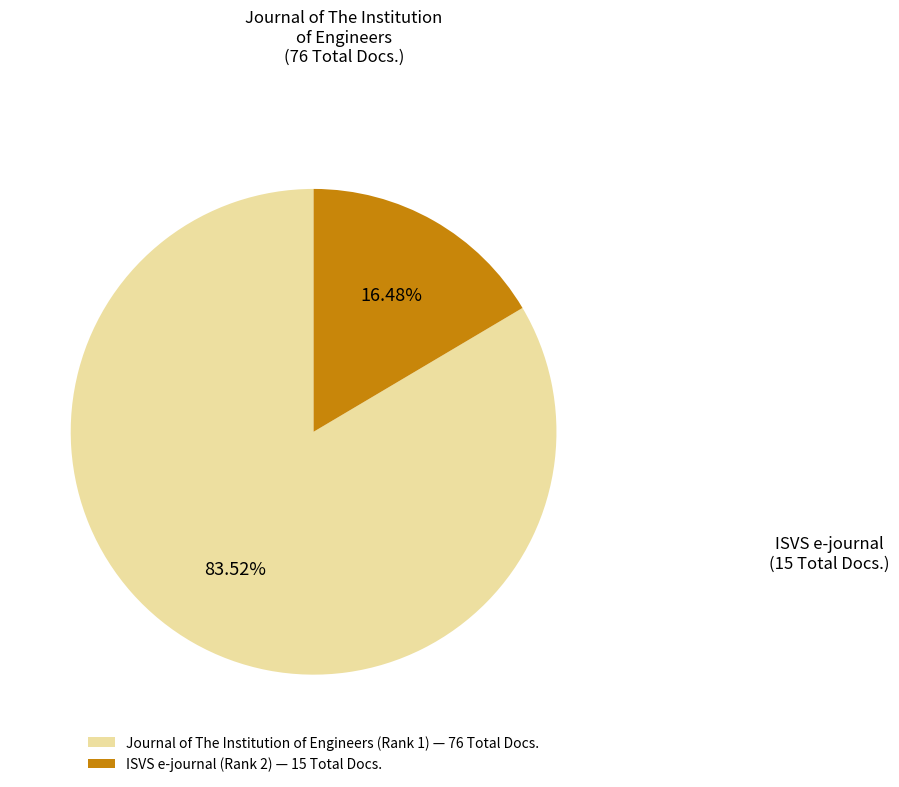

What is the total percentage of ISVS e-journal (Rank 2) and Journal of The Institution of Engineers (Rank 1)?

100.0%